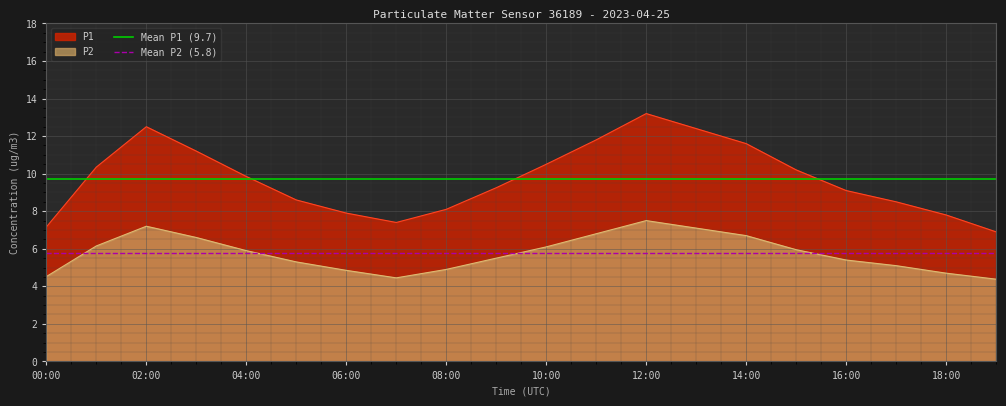

The value of P2 at 18:00 is 1.2. True or false?

False